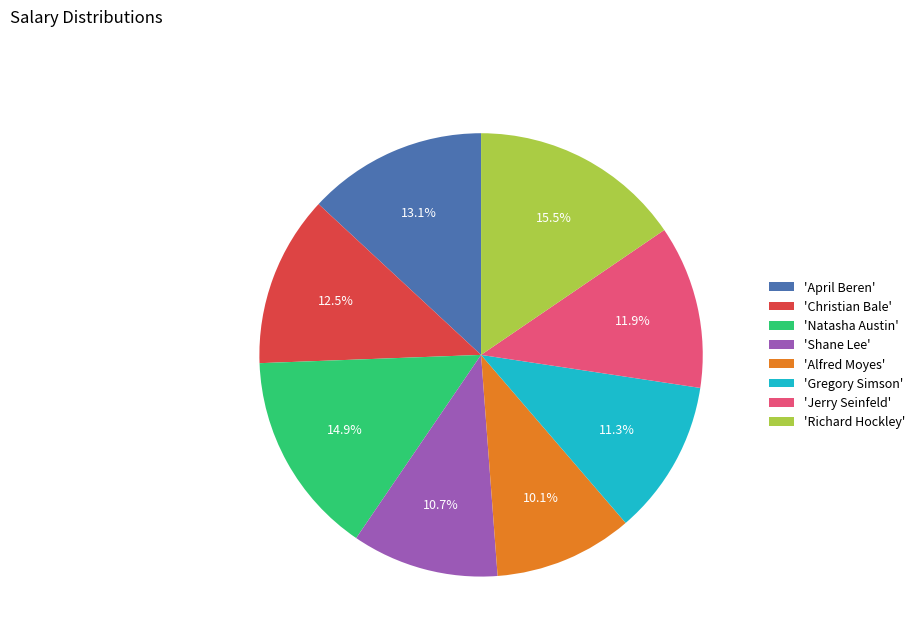

Which has a higher value, 'Richard Hockley' or 'Alfred Moyes'?

'Richard Hockley'